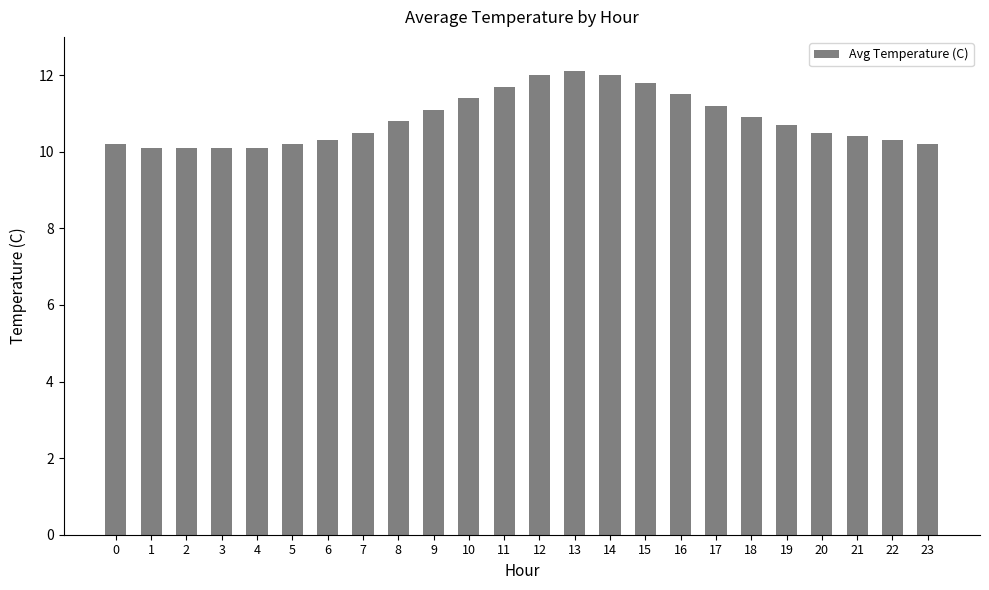

What is the maximum value shown in the chart?

12.1